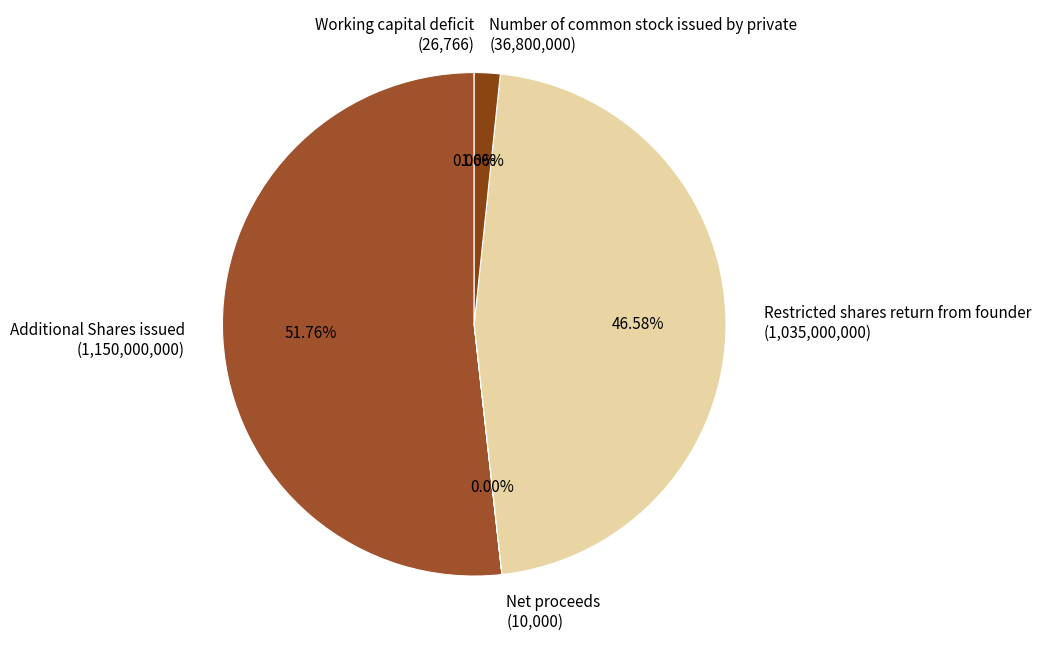

Between Restricted shares return from founder (1,035,000,000) and Additional Shares issued (1,150,000,000), which is larger?

Additional Shares issued (1,150,000,000)